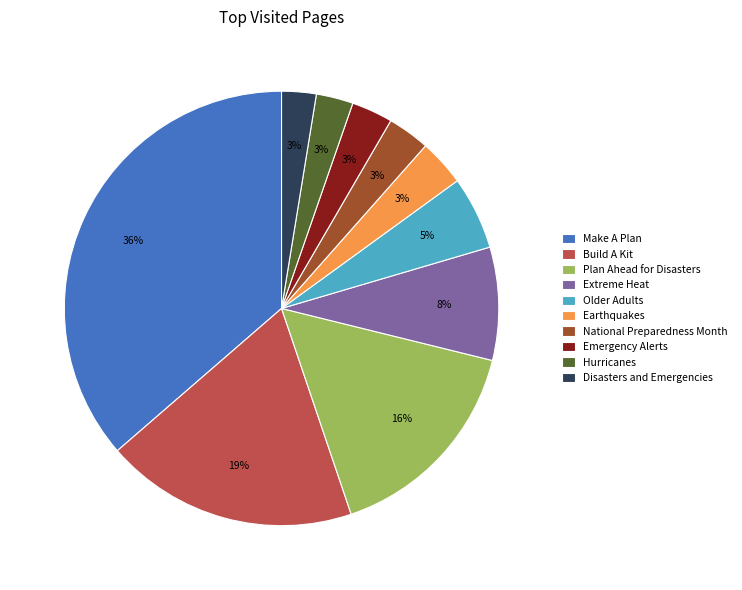

Which category has the biggest portion of the pie?

Make A Plan